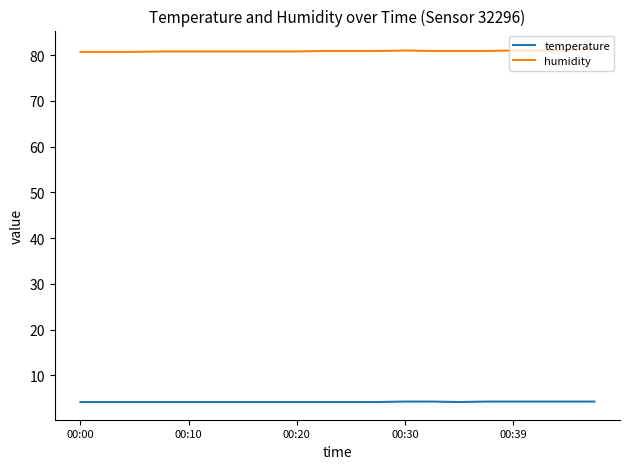

What is the smallest value displayed?

4.2